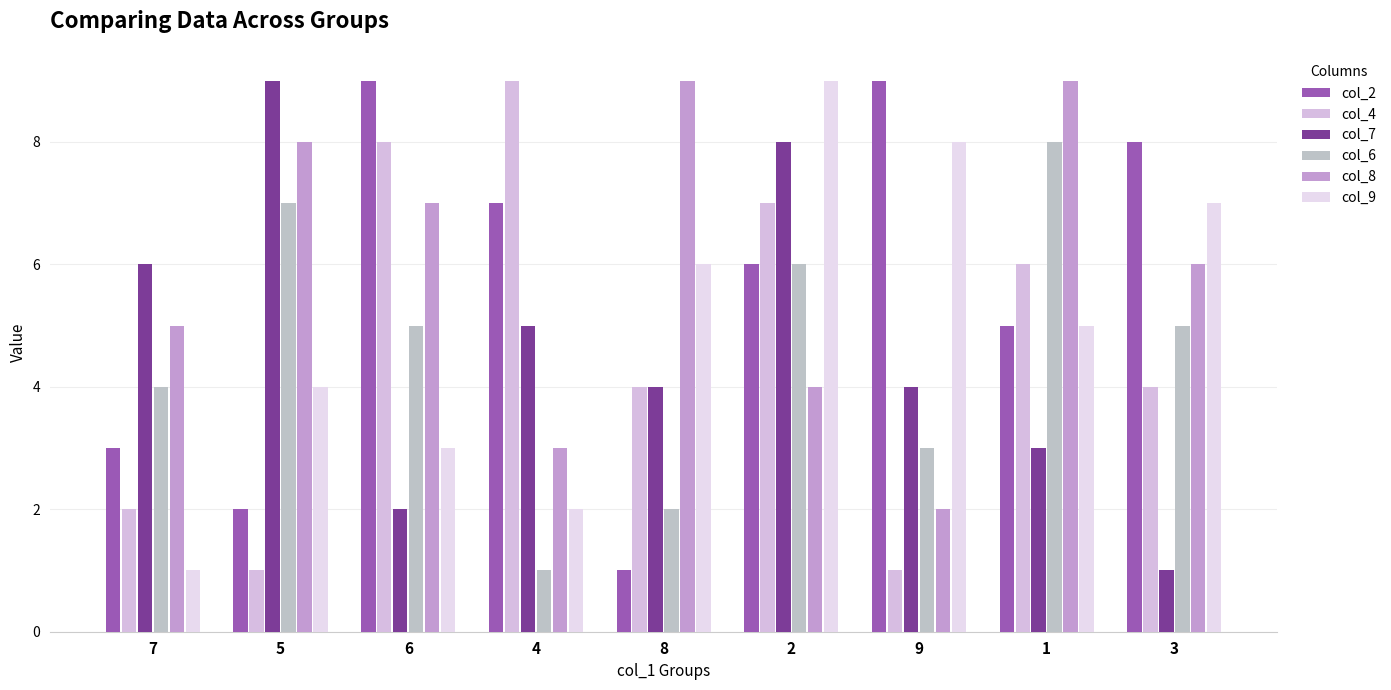

True or false: col_7 has a value of 9 at 5.

True